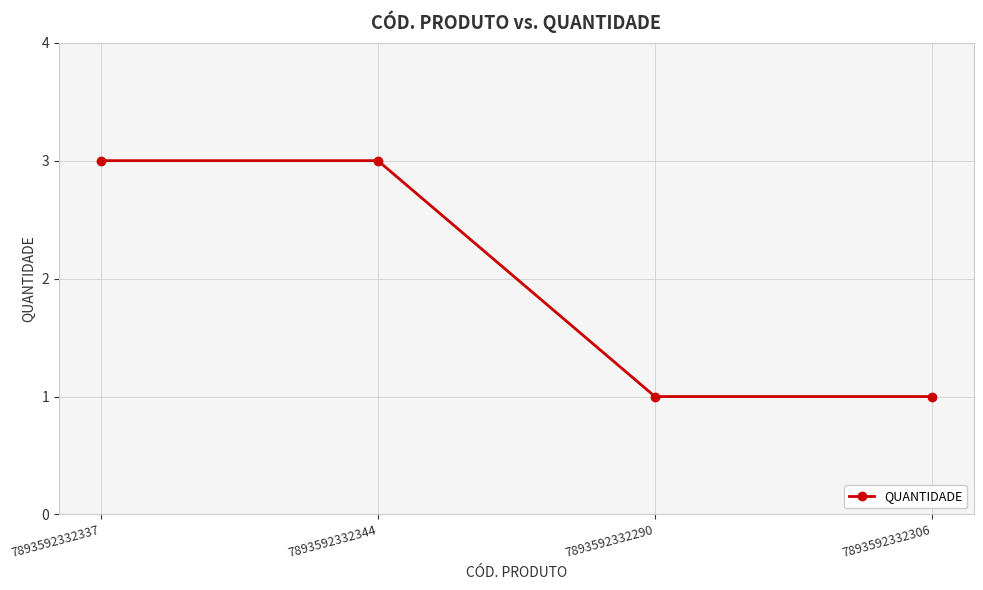

True or false: the data shows 5 at 7893592332344.

False